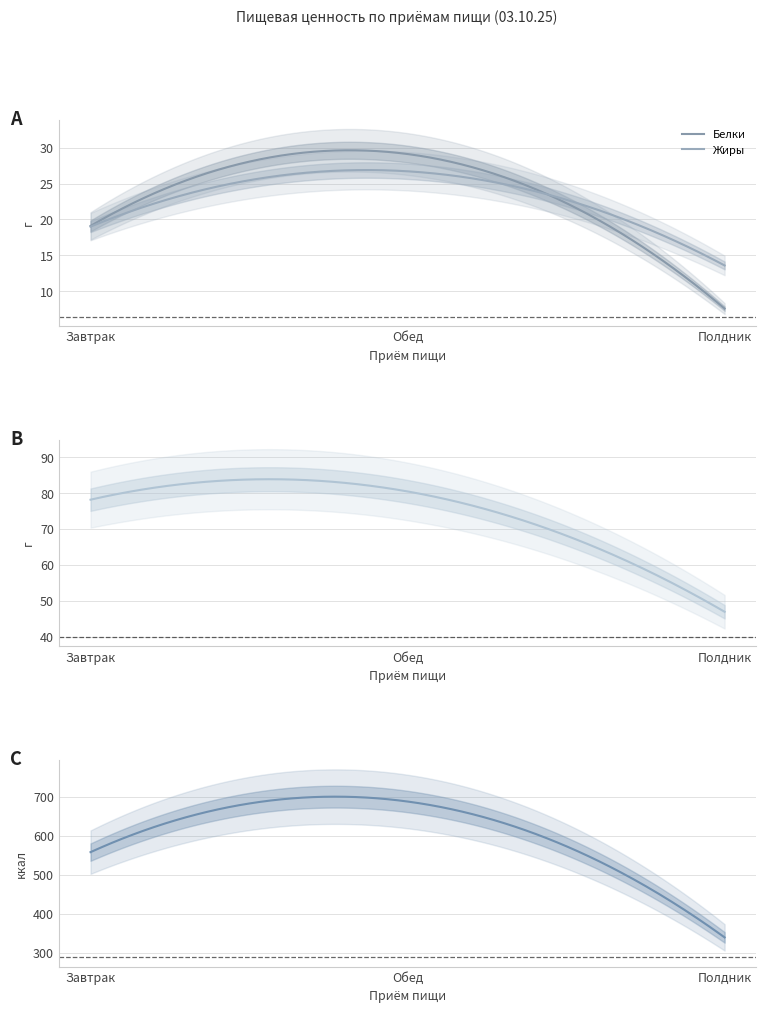

How many Калорийность values are between 339 and 688?

3